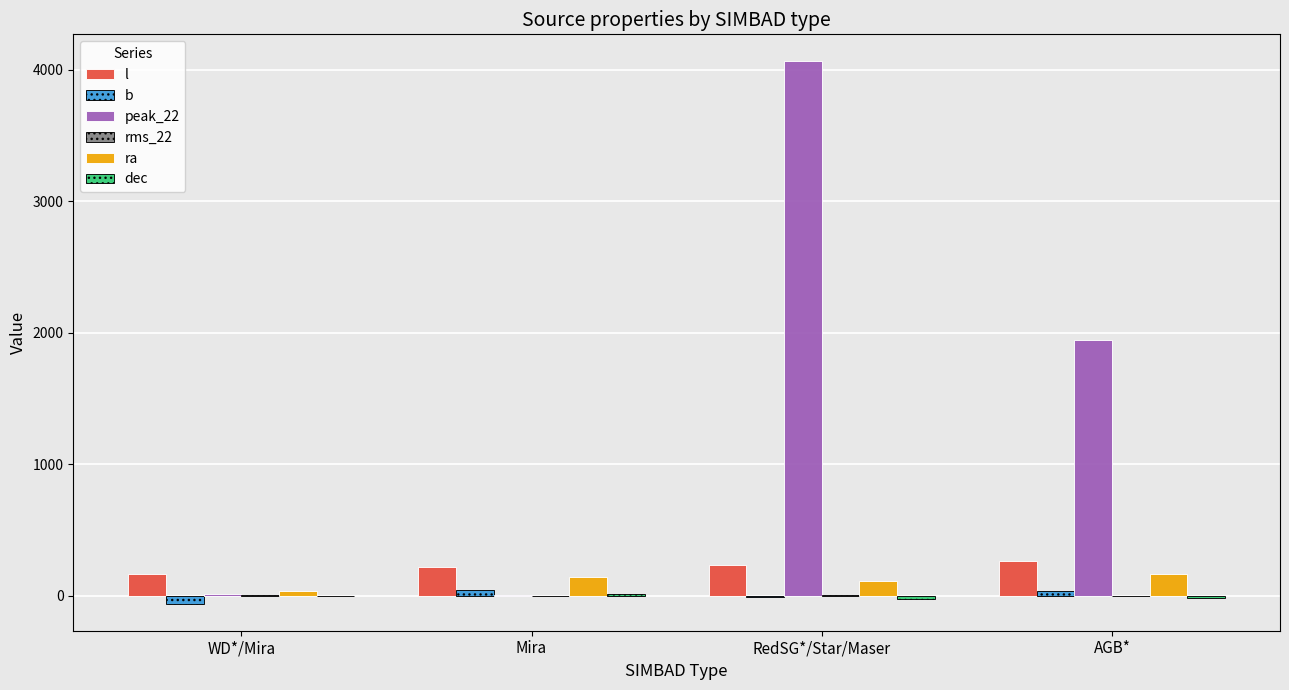

Which label corresponds to the largest value in the chart?

RedSG*/Star/Maser